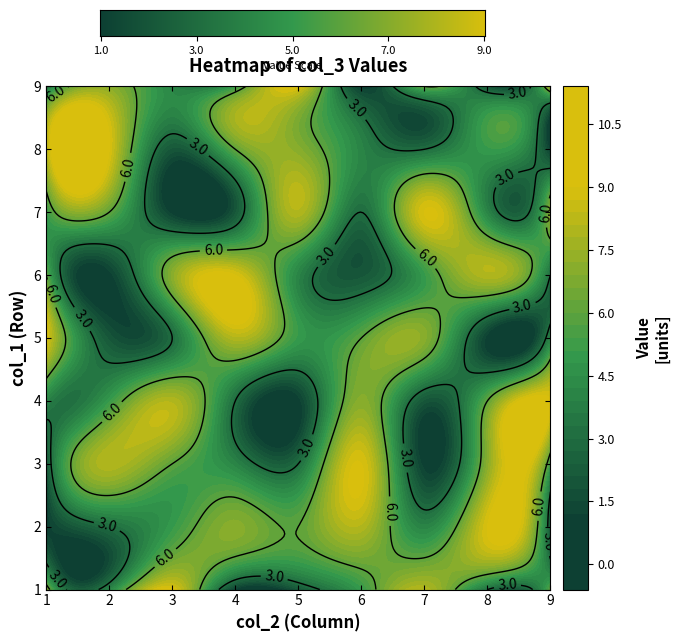

How many values in the 1 series are below 5?

4